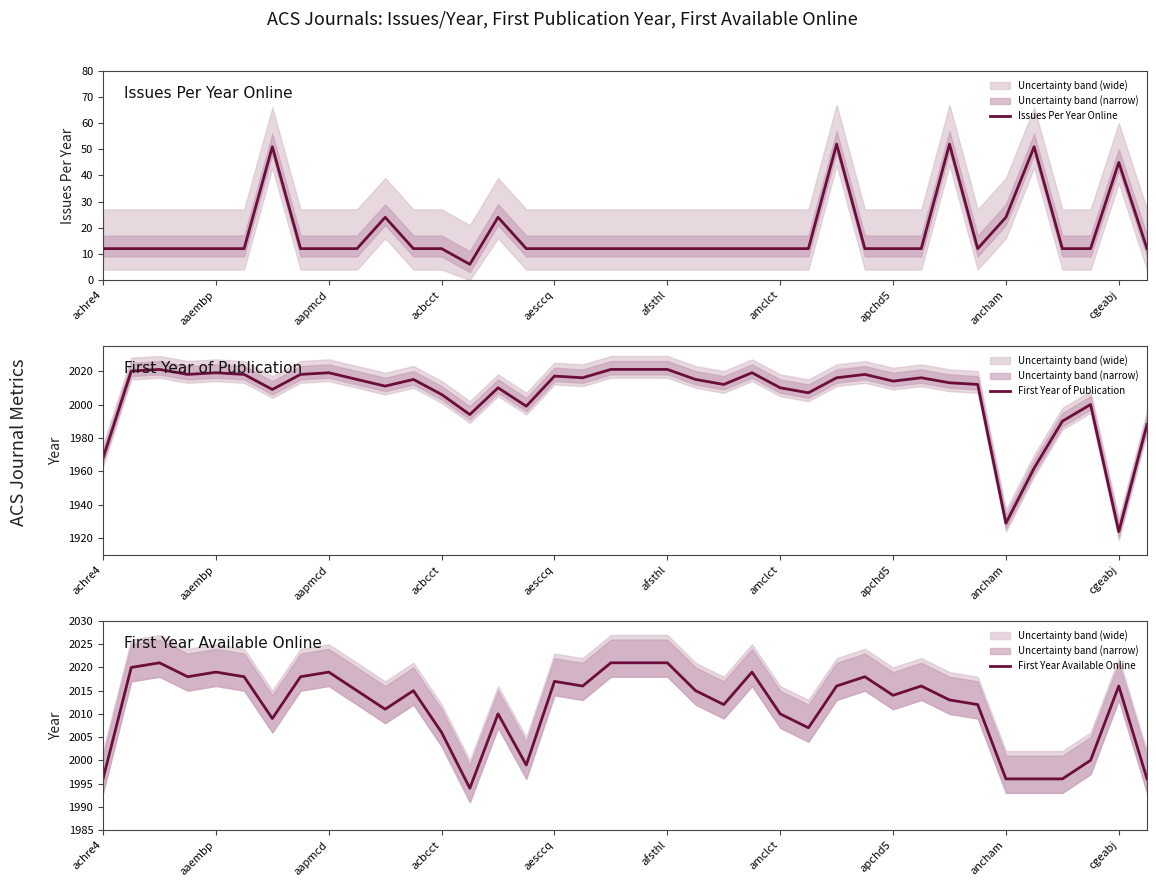

True or false: First Year of Publication has more than 0 points higher than both neighbors.

True